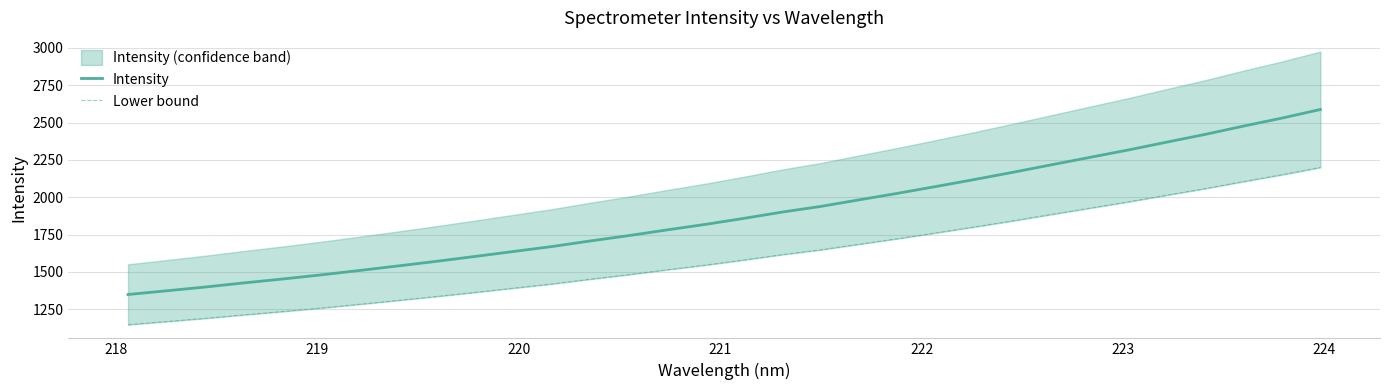

What is the minimum value for Intensity?

1348.4